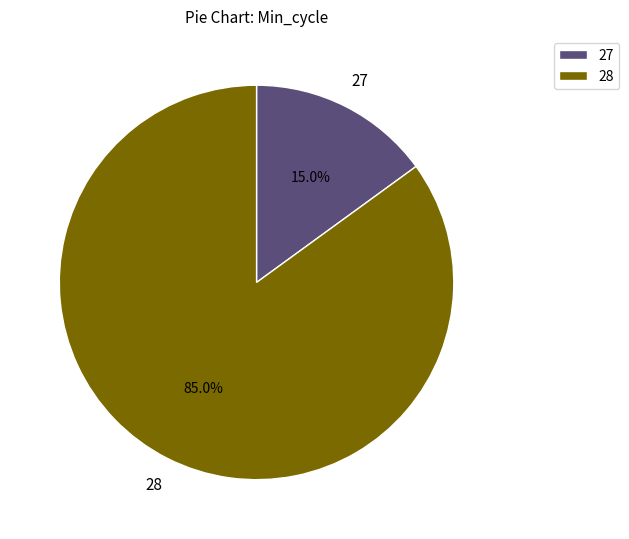

Do 27 and 28 together represent more than half of the pie?

Yes